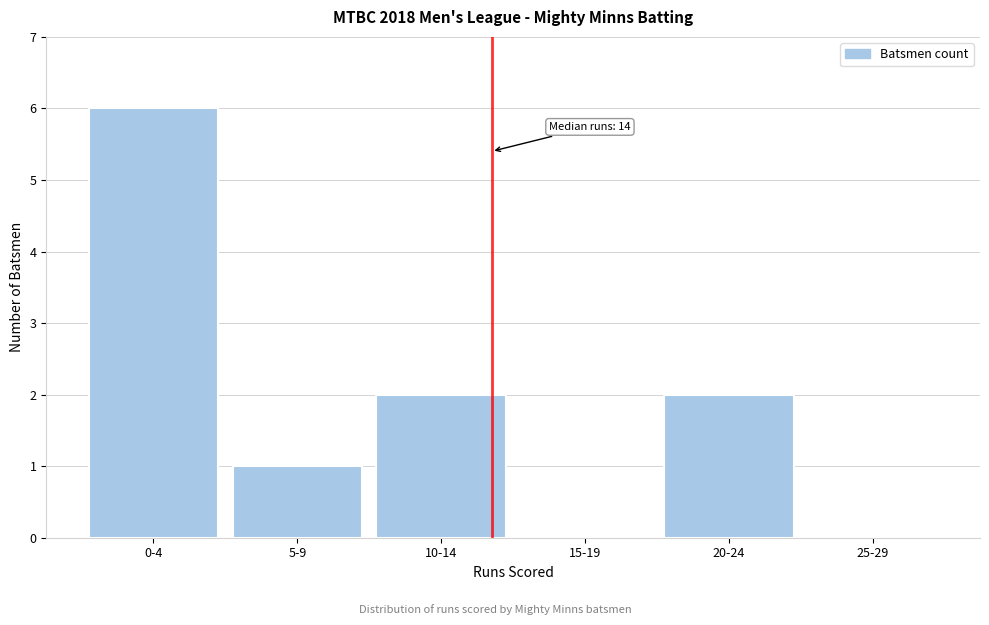

Reading left to right, extract all data points from this chart.

0-4=6	5-9=1	10-14=2	15-19=0	20-24=2	25-29=0